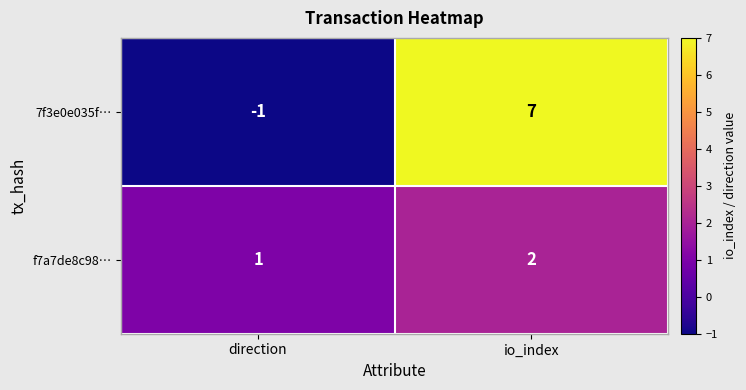

Is it true that f7a7de8c98… equals 2 at io_index?

True